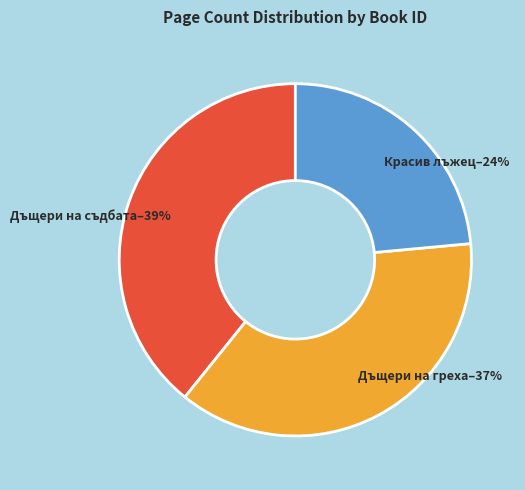

To the nearest percent, what is the average slice percentage?

33%